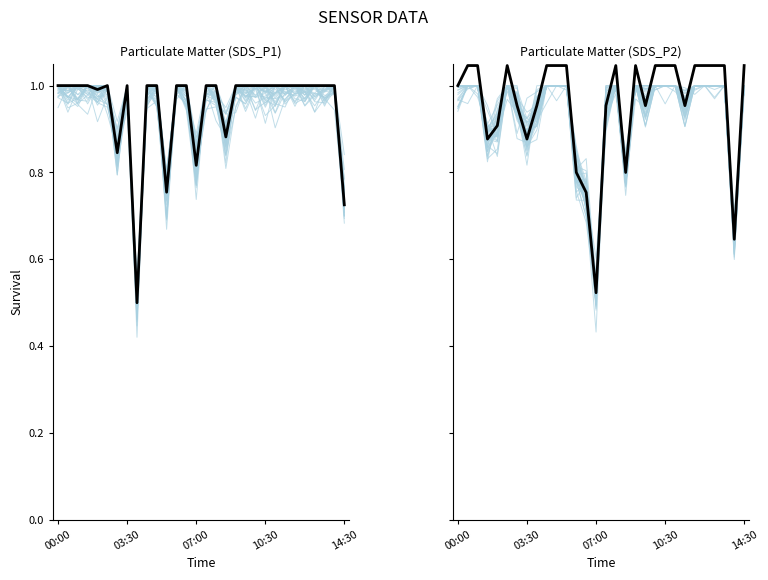

True or false: Individual traces has more than 0 points higher than both neighbors.

True